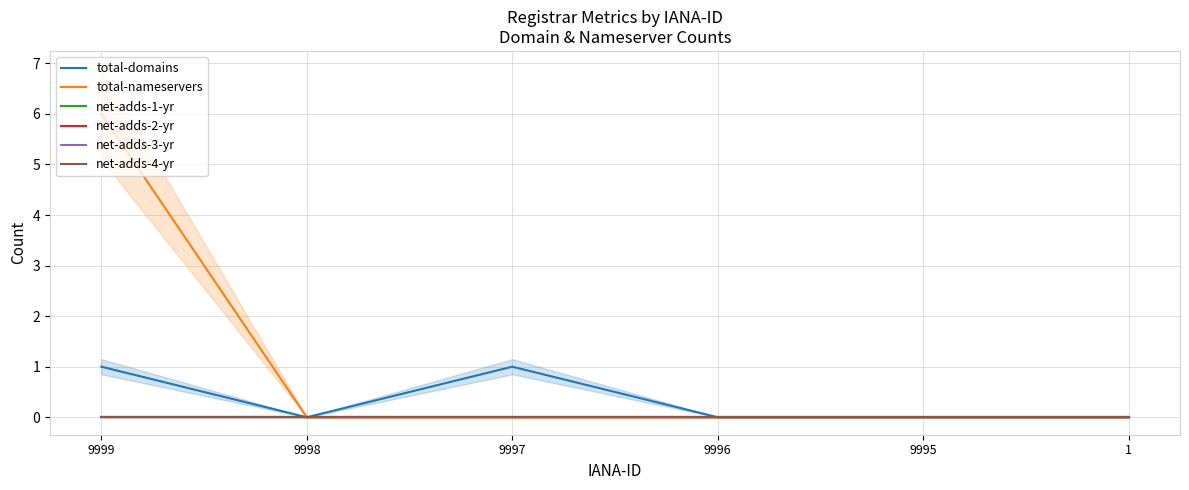

What is the maximum value for total-nameservers?

6